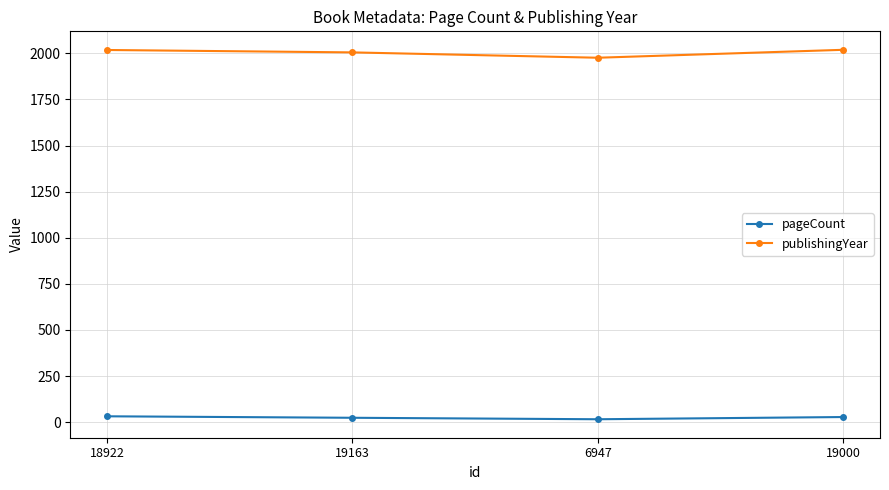

True or false: publishingYear and pageCount intersect in this chart.

False